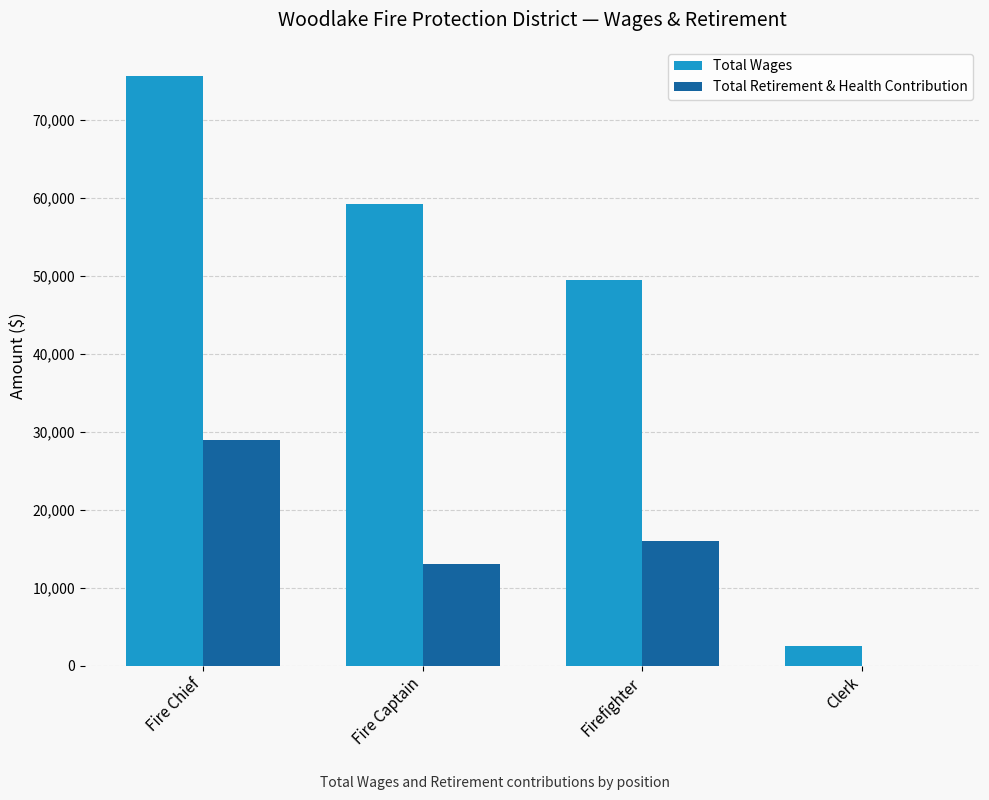

Count the Total Wages values in the range 49398 to 75550.

3